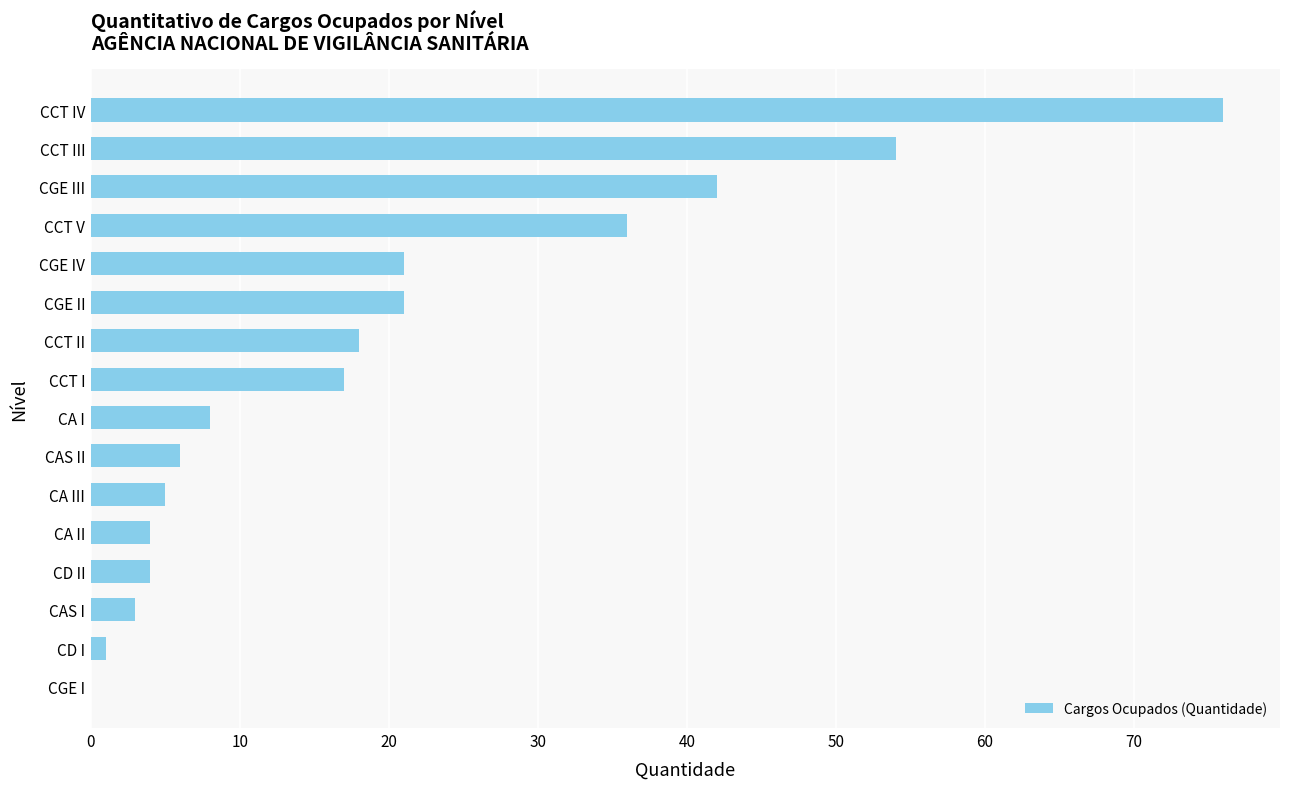

What is the sum of all values?

316